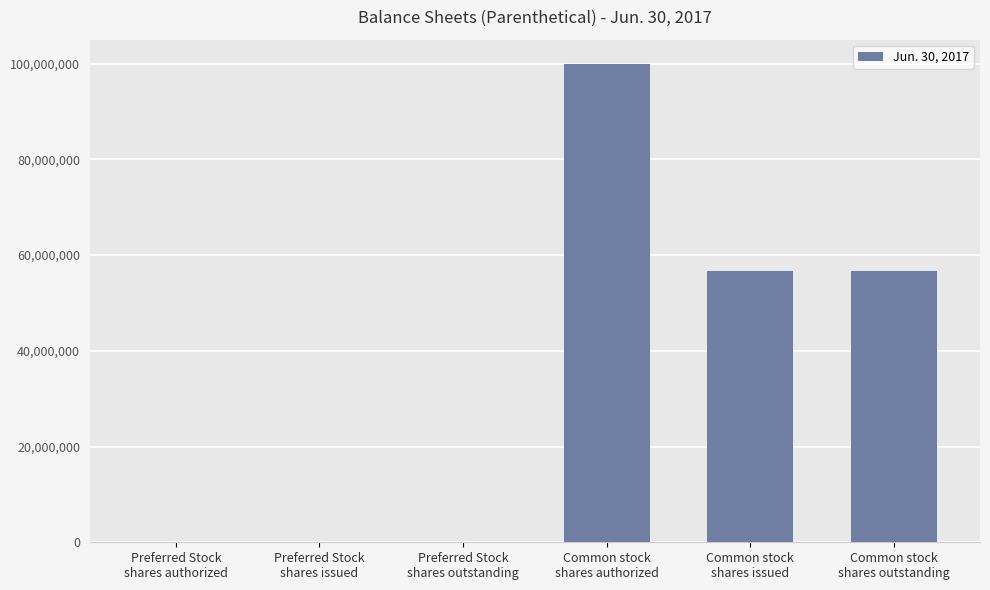

The value at Preferred Stock
shares outstanding is 30000. True or false?

True